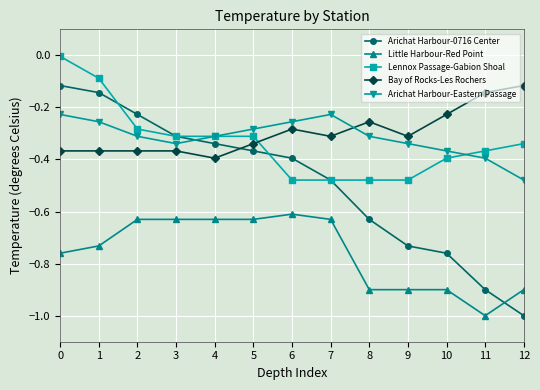

True or false: Little Harbour-Red Point has a value of -0.9 at 8.

True